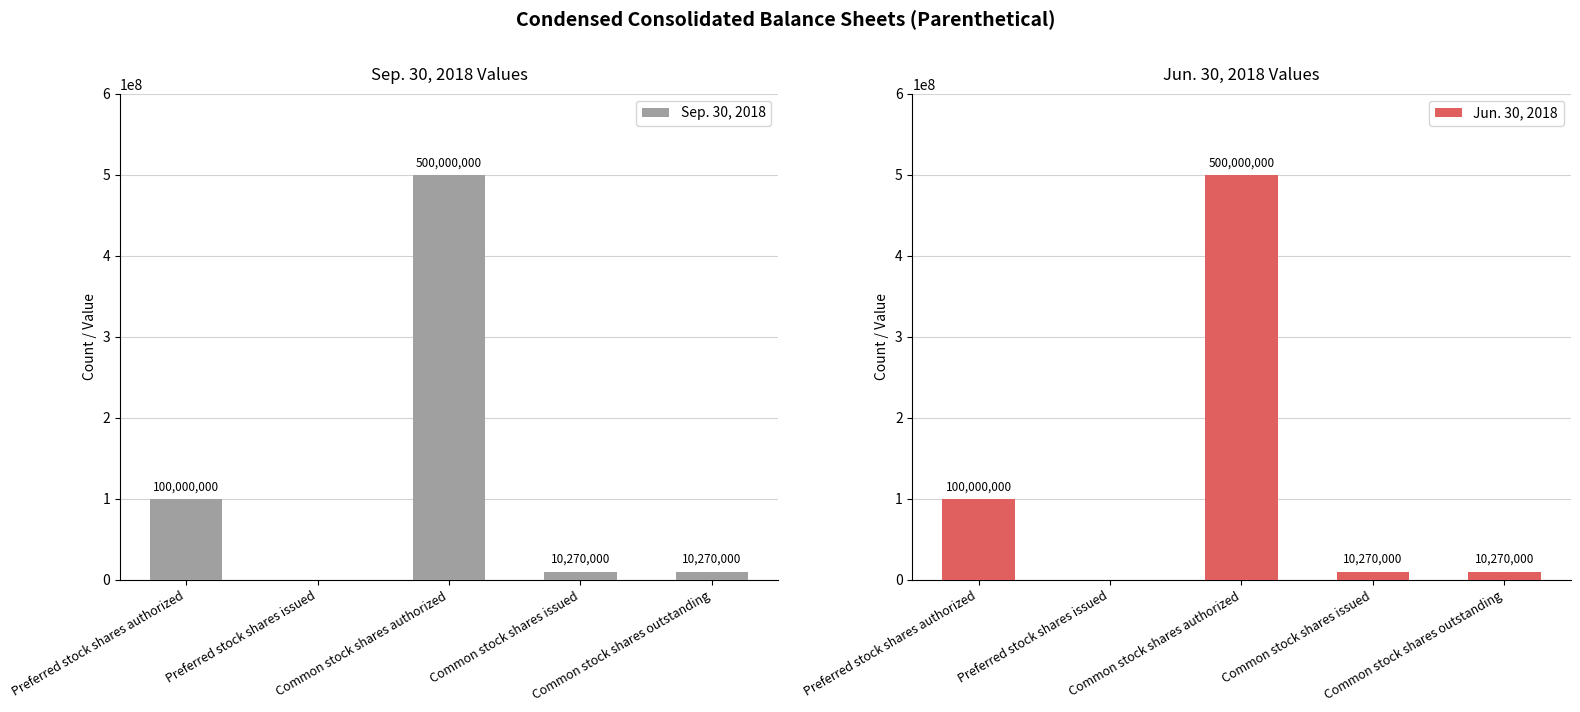

What is the label of the 2nd bar from the left?

Preferred stock shares issued